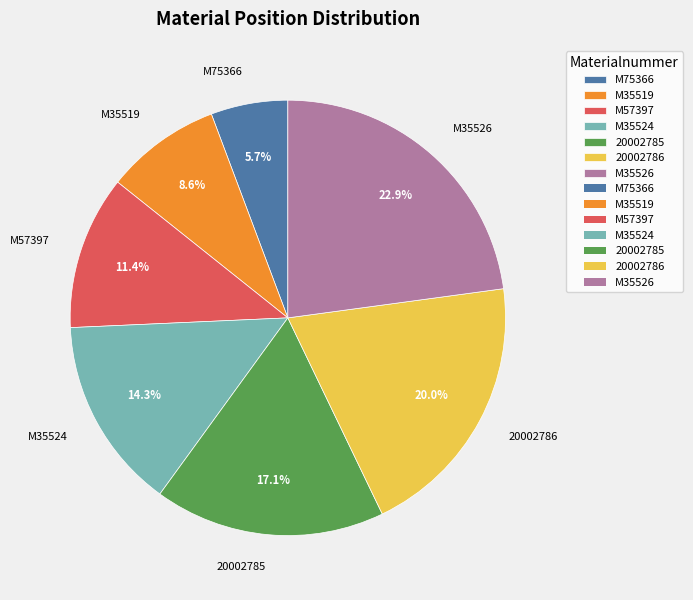

How many slices are in this pie chart?

7